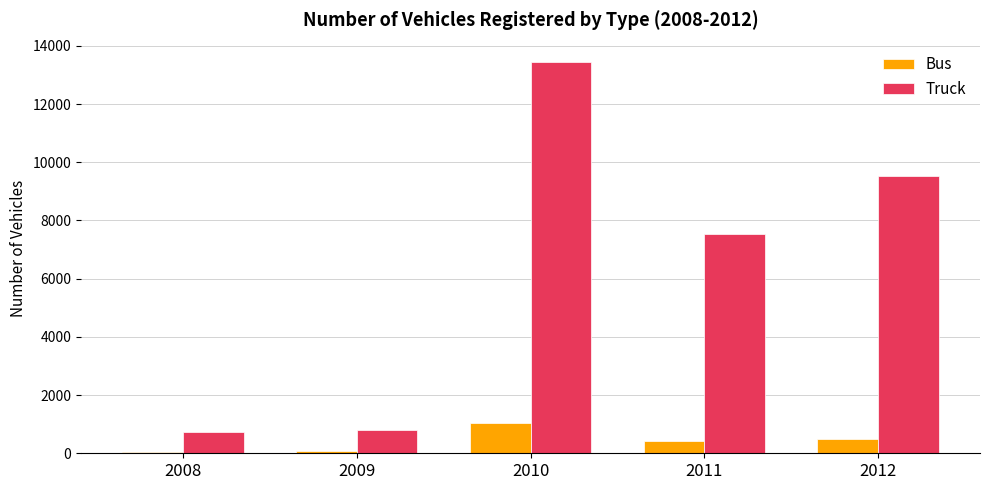

Is the value of Truck at 2008 greater than the value of Bus at 2008?

Yes